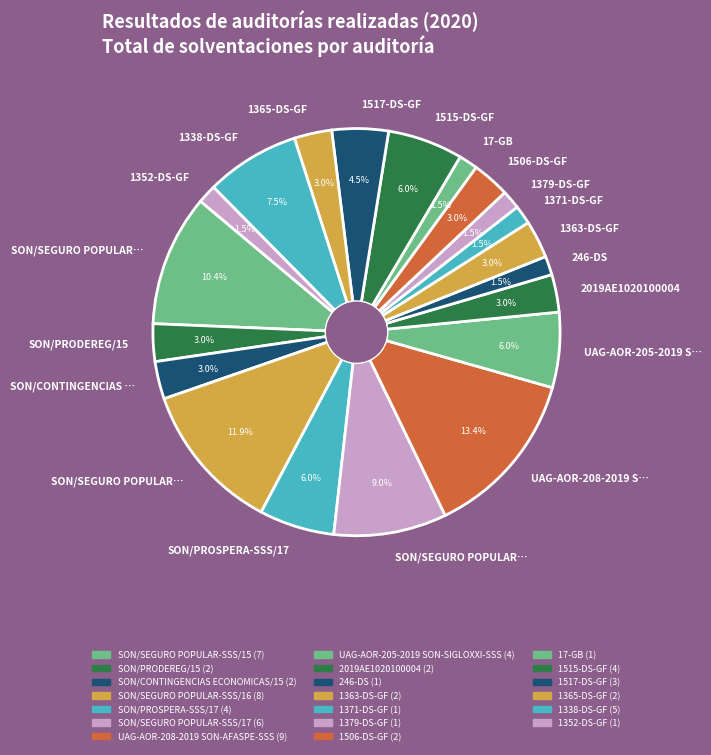

Count the number of slices in the pie.

20